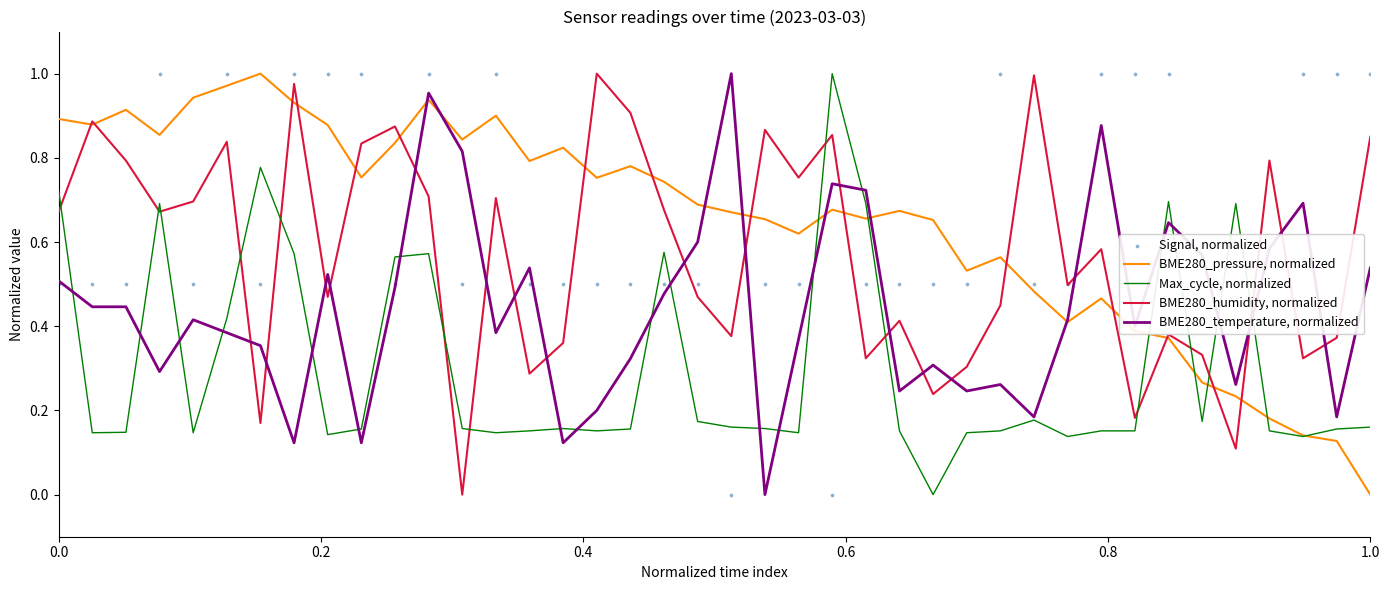

True or false: BME280_pressure, normalized has a value of 0.9 at 0.0.

True